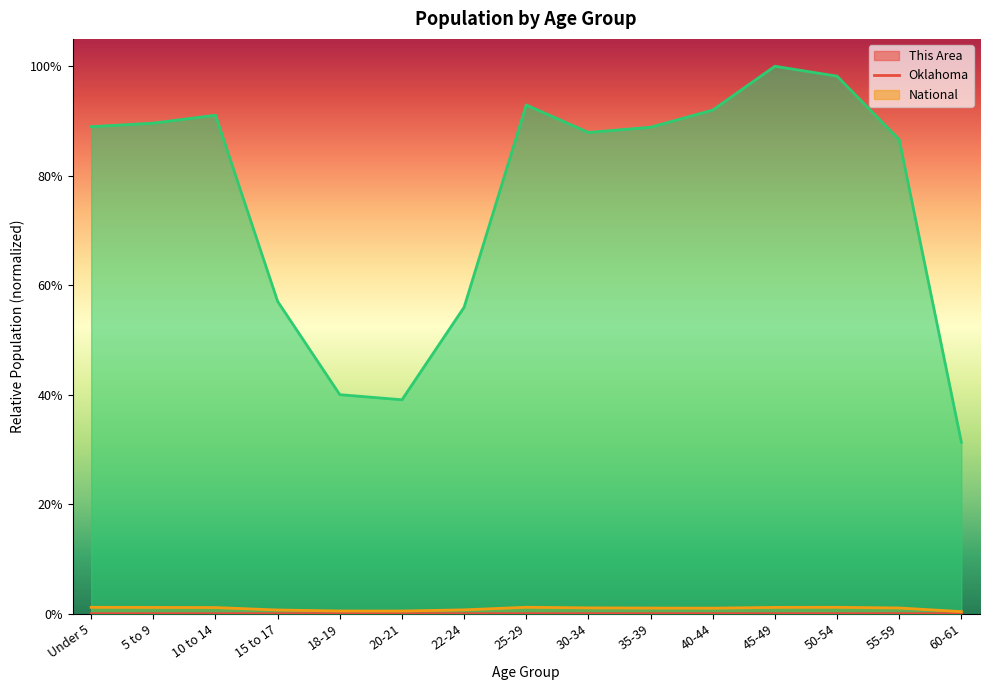

What position from the right is Under 5?

15